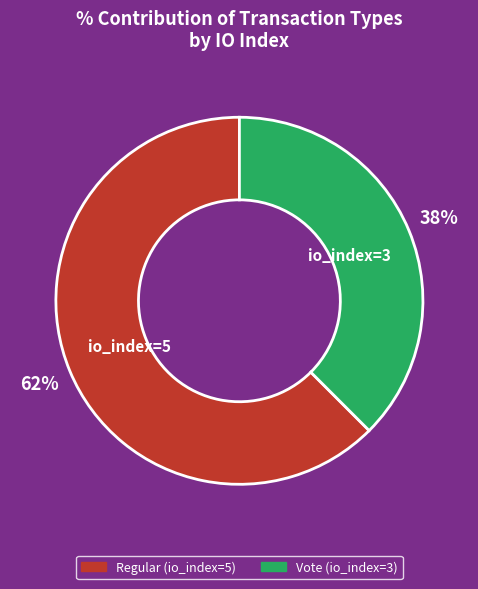

Count the number of slices in the pie.

2